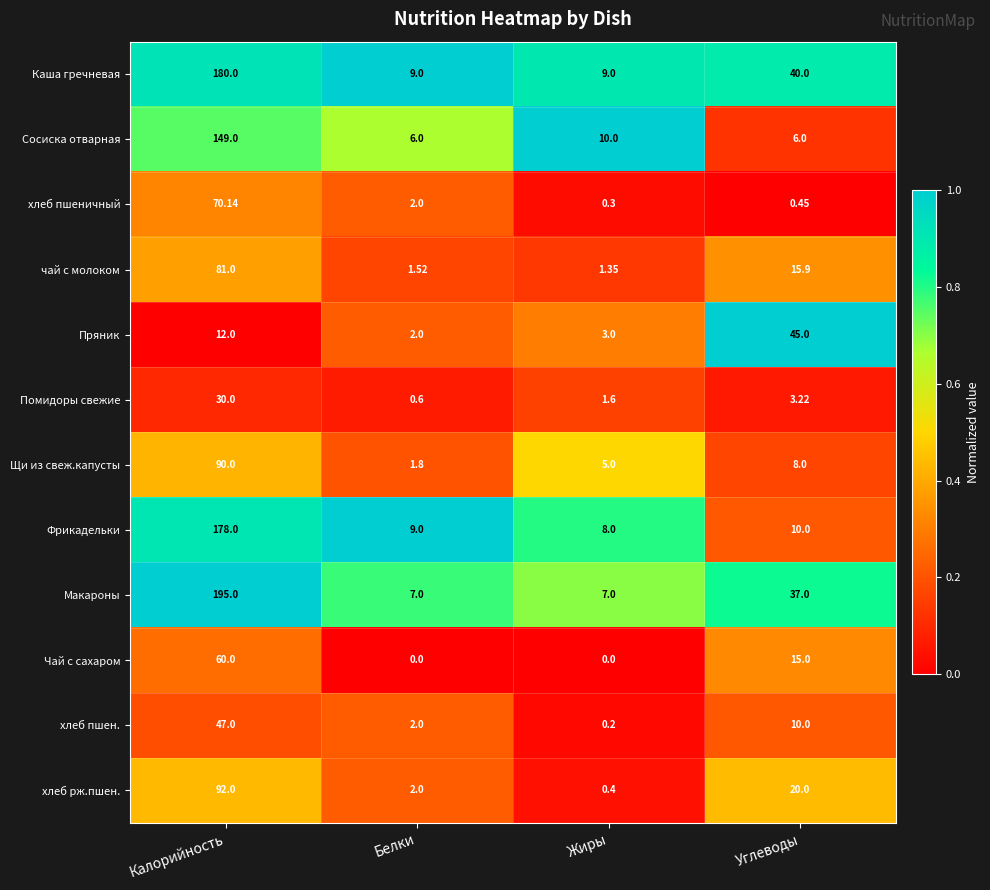

Rank the series by their maximum value, from highest to lowest.

Макароны, Каша гречневая, Фрикадельки, Сосиска отварная, хлеб рж.пшен., Щи из свеж.капусты, чай с молоком, хлеб пшеничный, Чай с сахаром, хлеб пшен., Пряник, Помидоры свежие